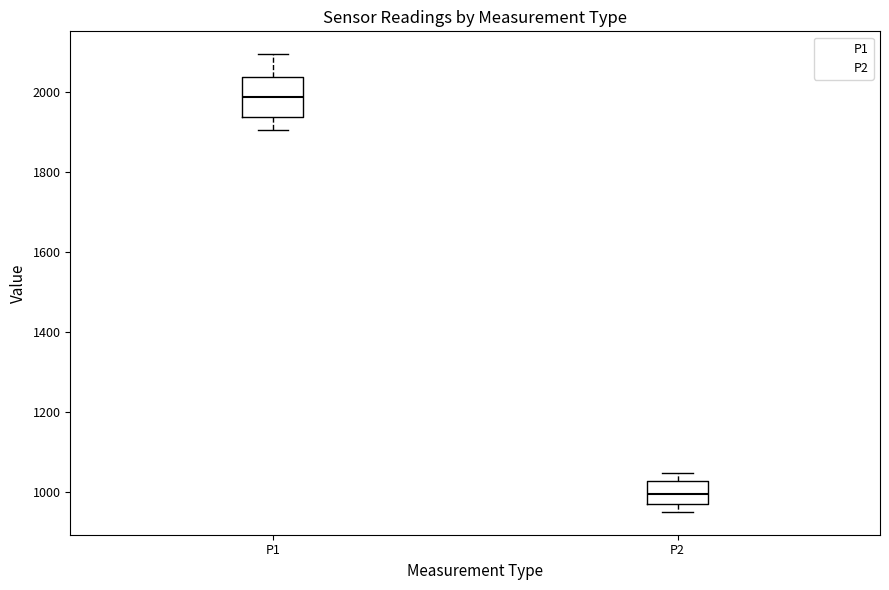

Reading left to right, transcribe this box plot: for each box, give where its median line is, the range the box spans, and where its two whiskers end, as read against the y-axis. The values are not printed on the chart, so give them approximately, as read against the axis.

P1: median 1980, box 1940 to 2040, whiskers 1900 to 2100
P2: median 1000, box 960 to 1020, whiskers 960 (just below the box's lower edge) to 1040